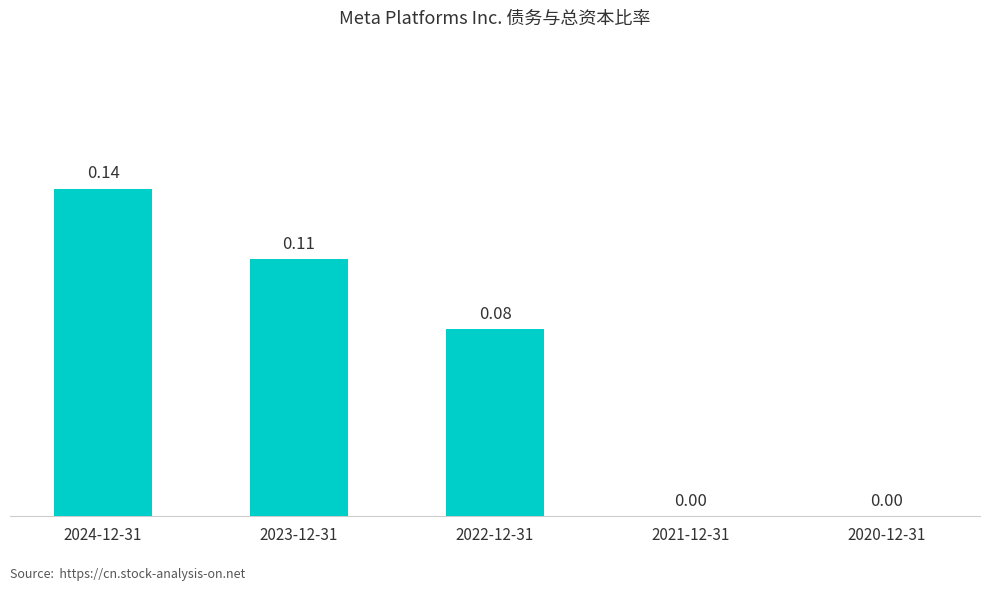

How many series are shown in this chart?

1